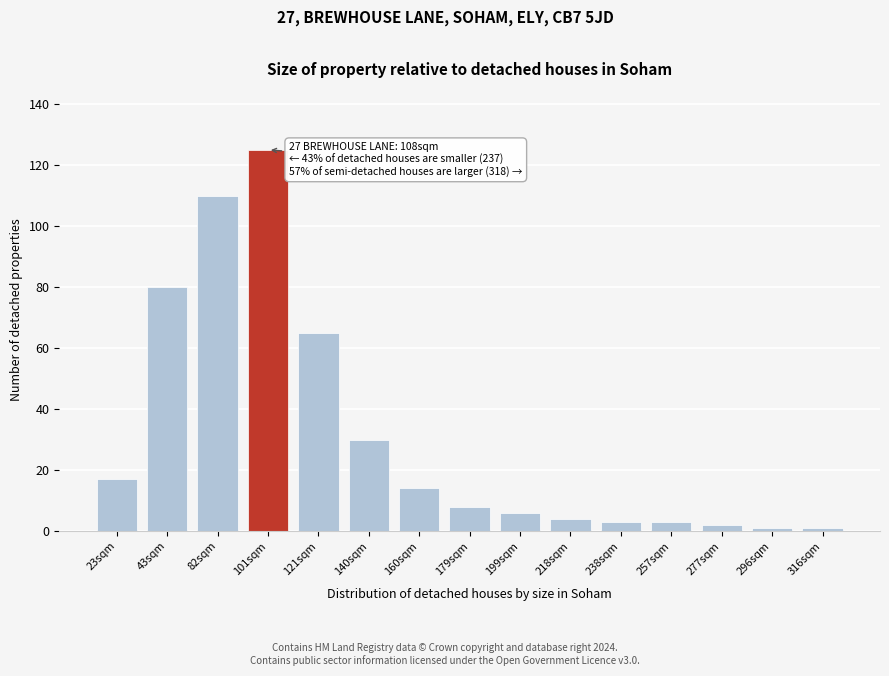

Reading left to right, what are all the values shown in this chart?

17	80	110	125	65	30	14	8	6	4	3	3	2	1	1